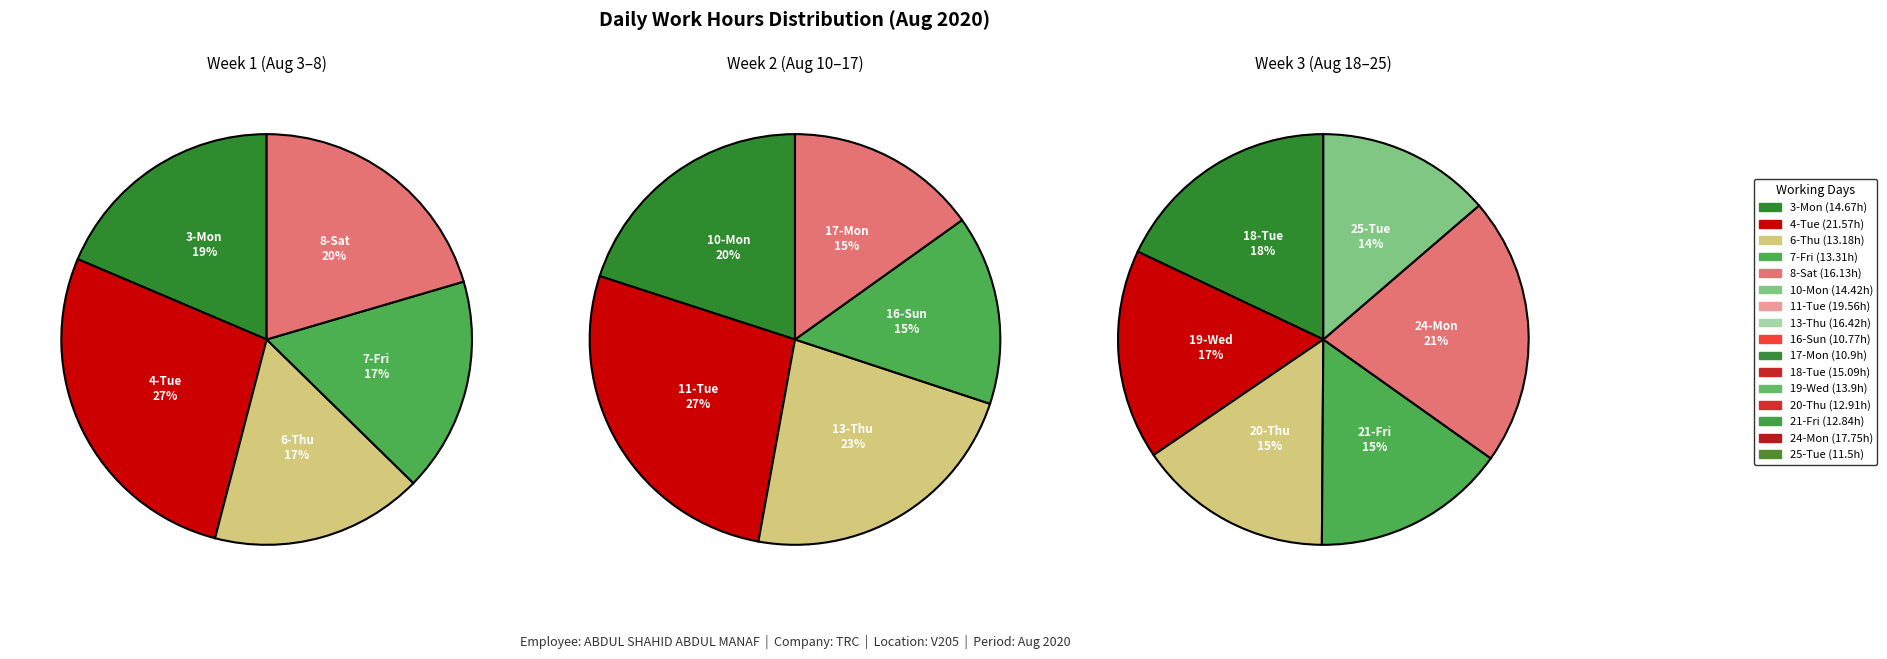

Rank the categories by value from lowest to highest.

16-Sun, 17-Mon, 25-Tue, 21-Fri, 20-Thu, 6-Thu, 7-Fri, 19-Wed, 10-Mon, 3-Mon, 18-Tue, 8-Sat, 13-Thu, 24-Mon, 11-Tue, 4-Tue